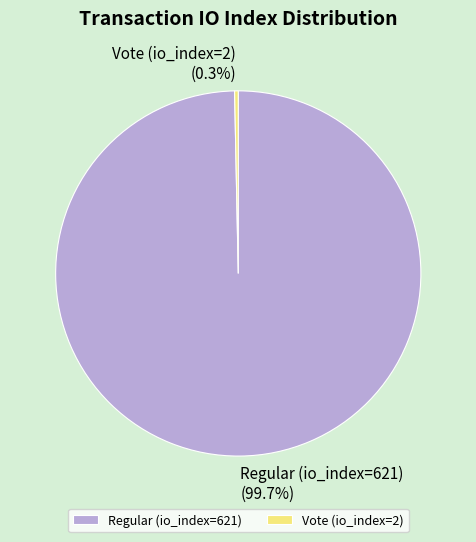

Rank the categories by value from highest to lowest.

Regular (io_index=621), Vote (io_index=2)